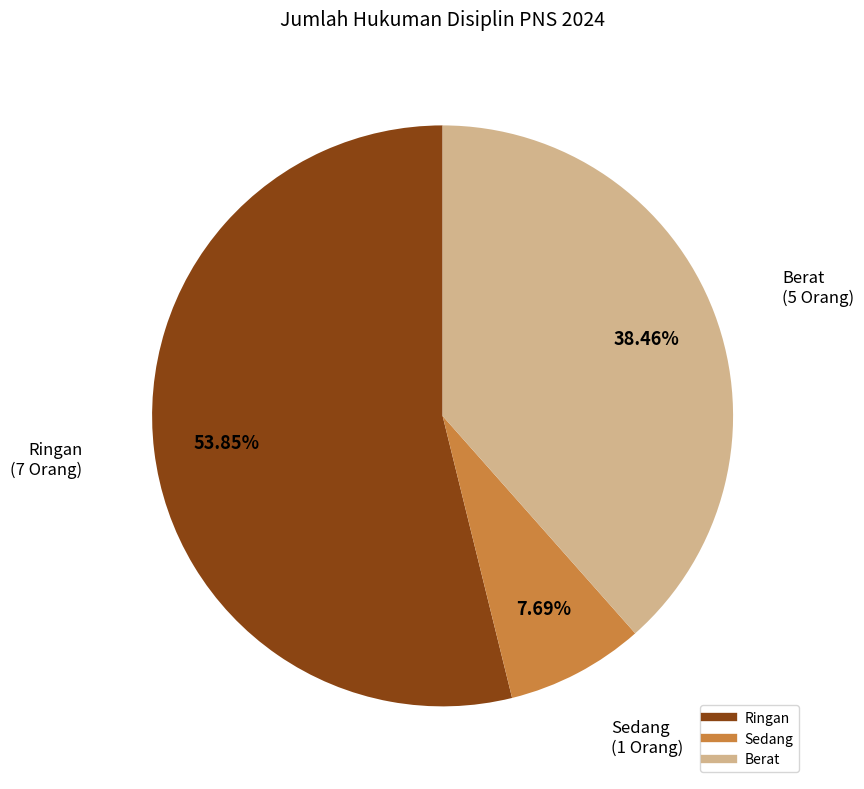

Is the sum of Sedang and Ringan greater than half?

Yes